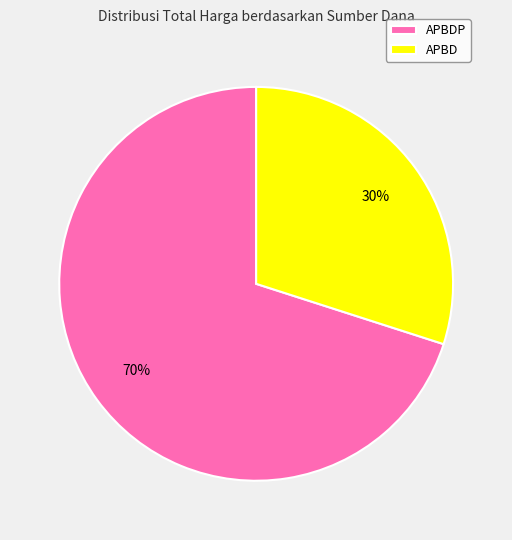

How many slices are in this pie chart?

2